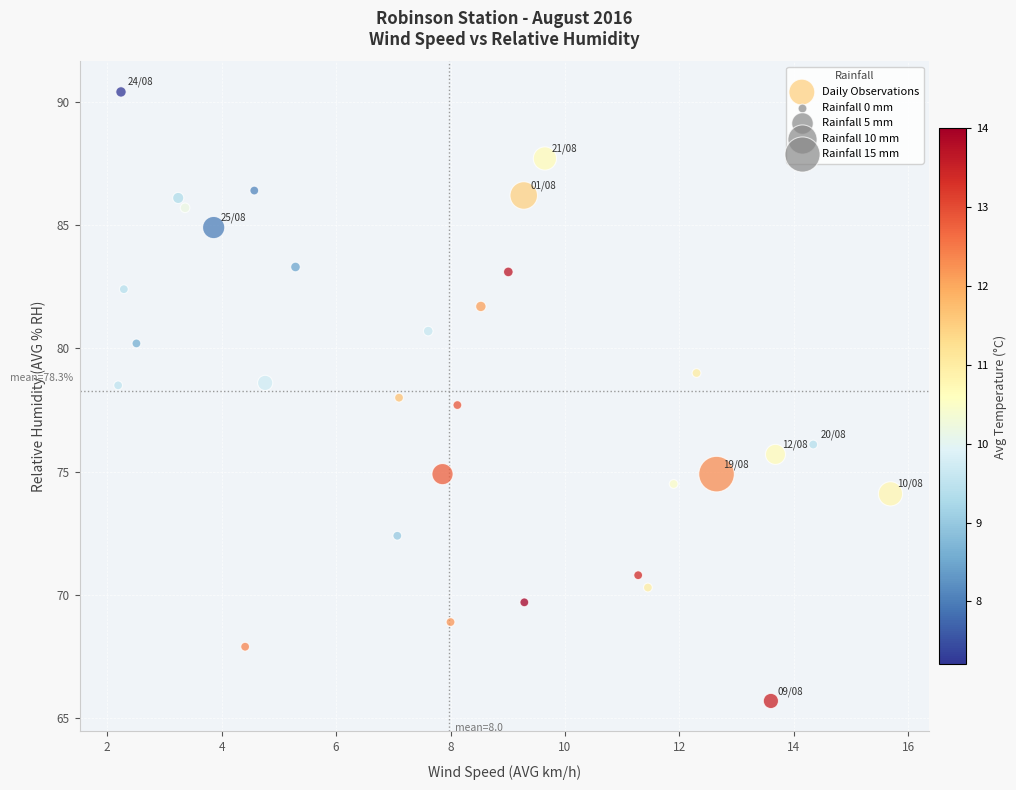

What is the range of X values (max minus min)?

13.5